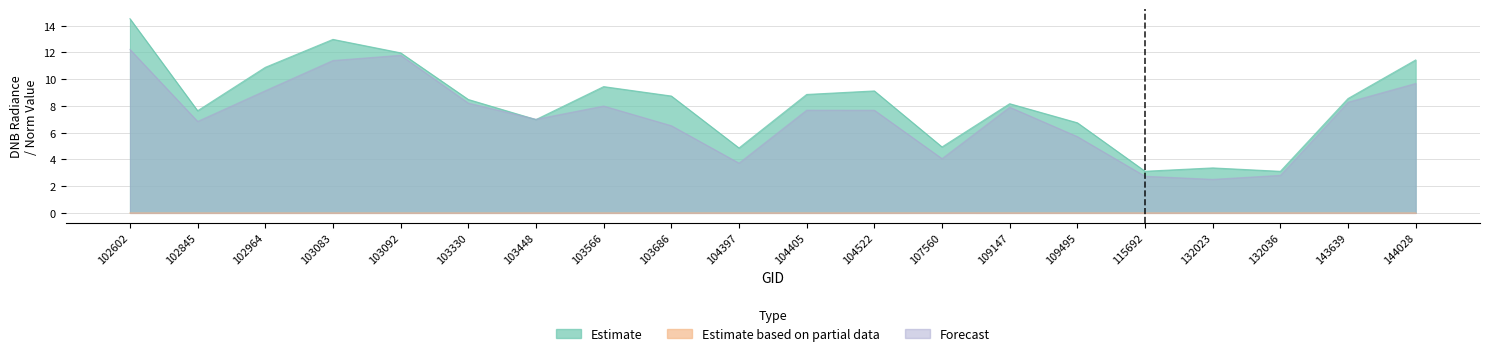

What is the average value of the Estimate series?

8.2